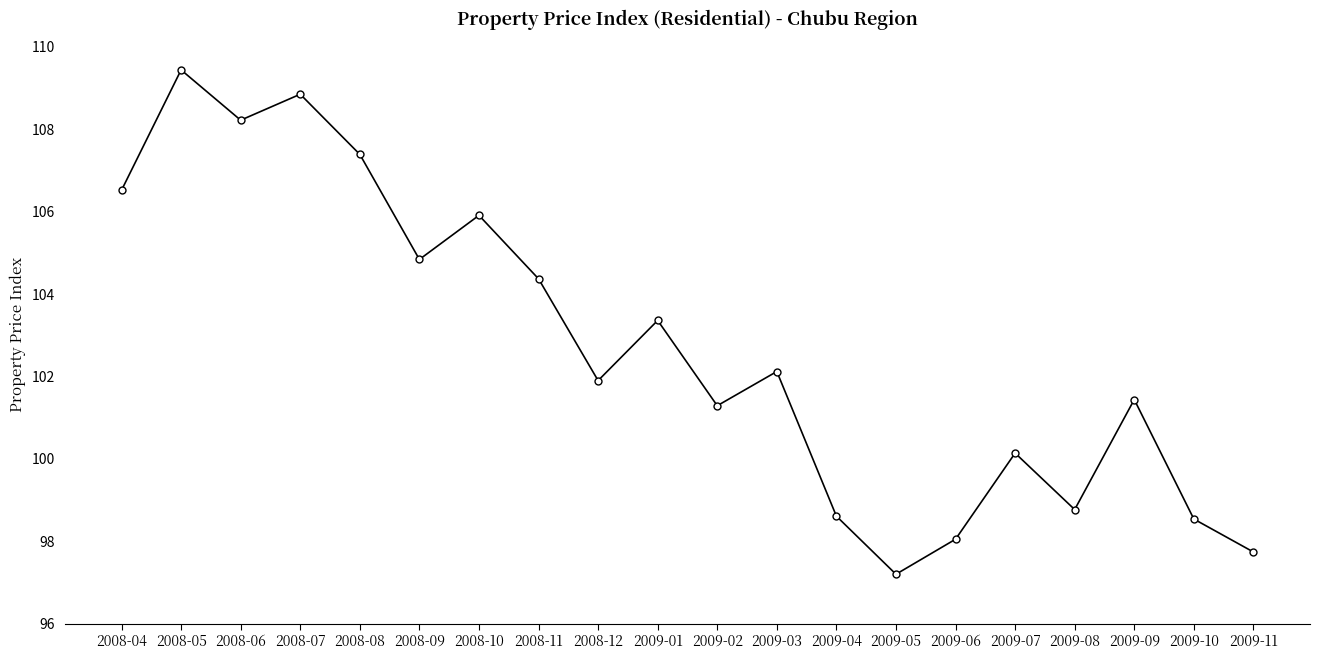

Does the chart have visible grid lines?

No